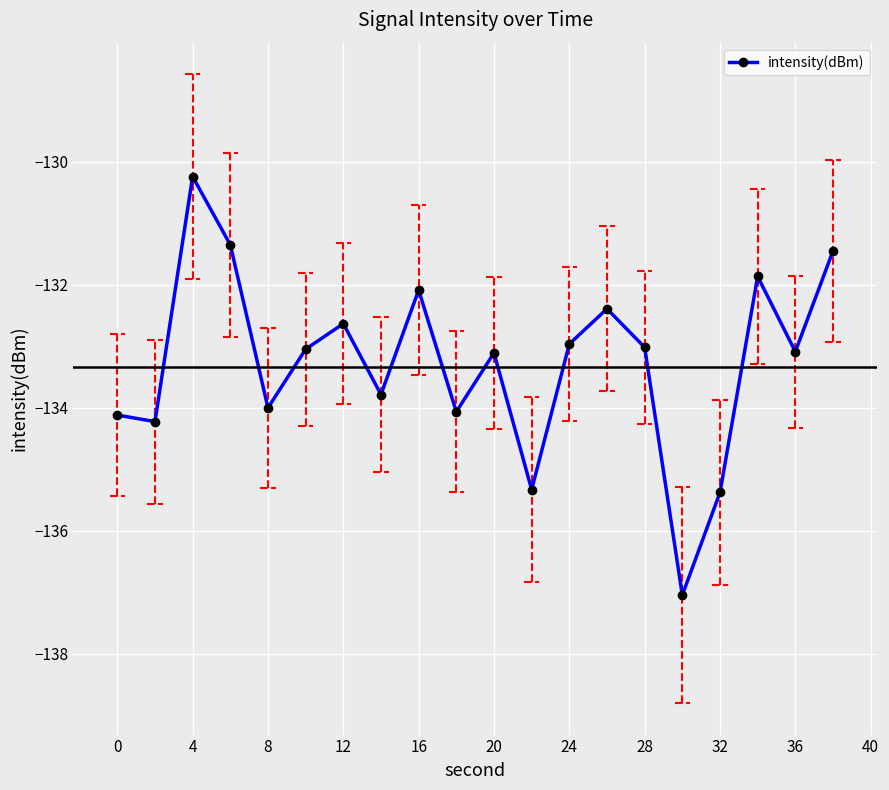

What is the minimum value shown in the chart?

-137.0